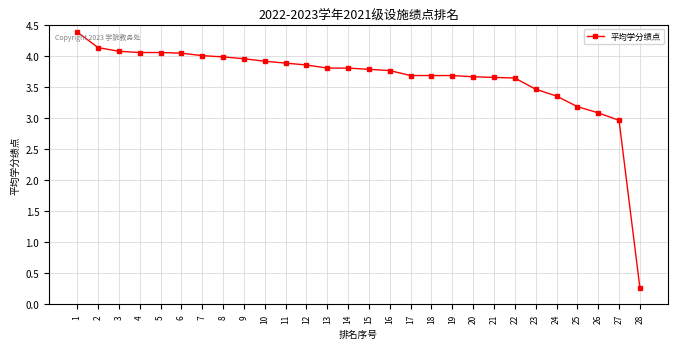

True or false: the data shows 6.4 at 18.

False